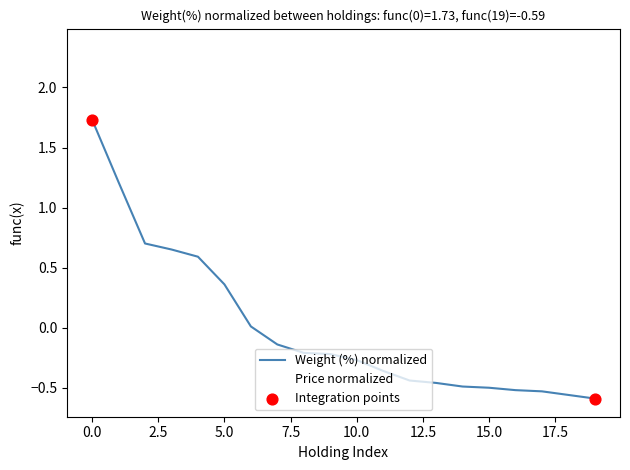

What is the difference between the maximum and minimum values?

2.3